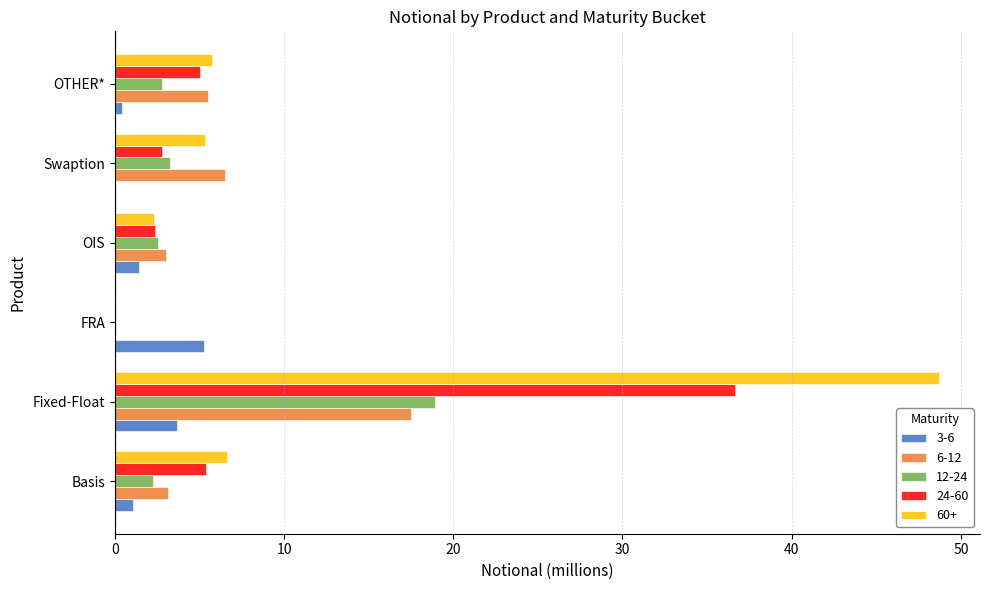

What is the difference between the 12-24 values at Basis and FRA?

2.2